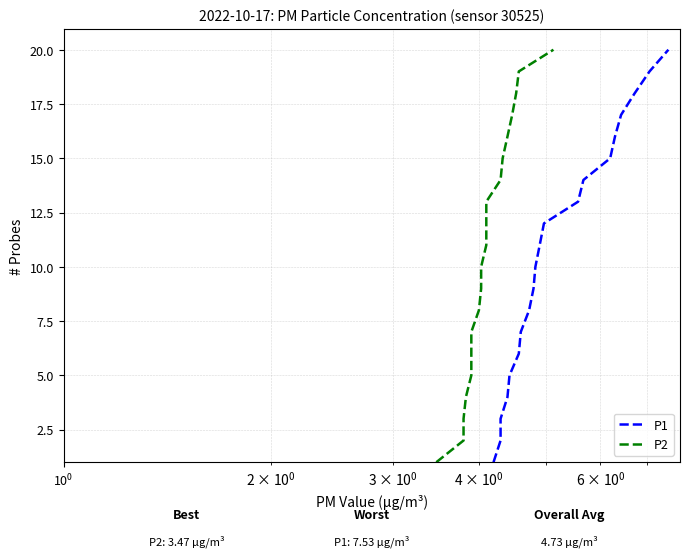

Rank the series by their maximum value, from highest to lowest.

P1, P2